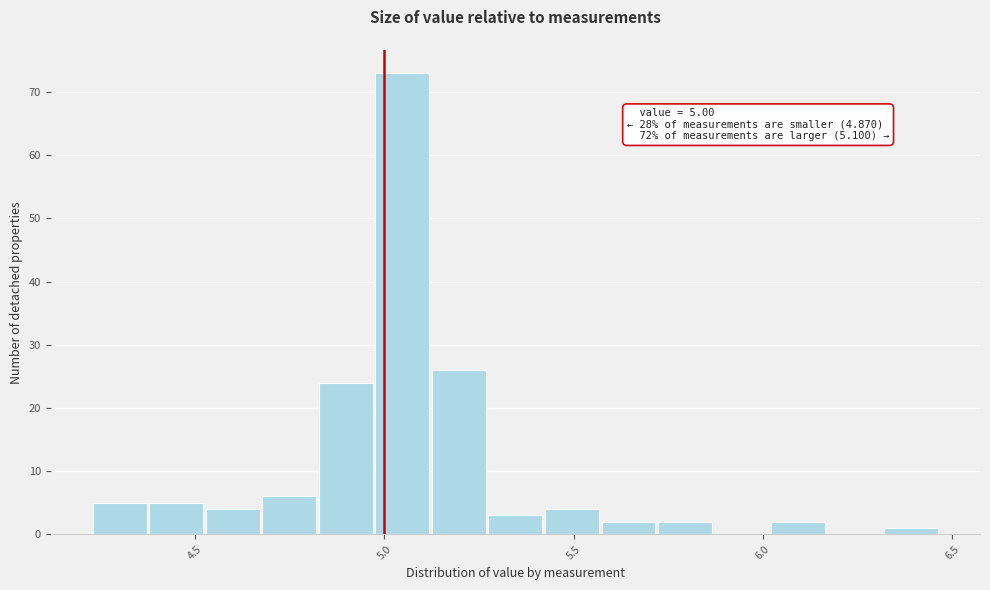

Around what value on the x-axis is the tallest bar? Give the approximate position of its centre, as read against the axis.

5.05